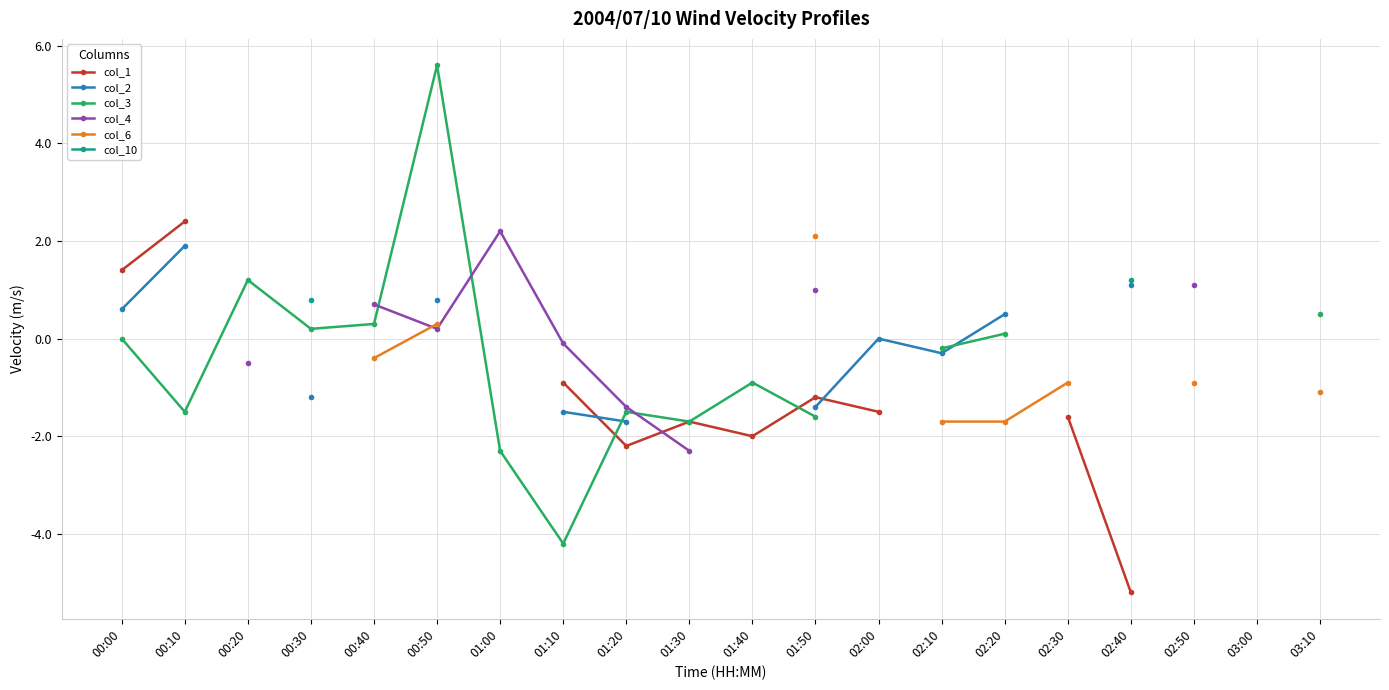

How many categories are shown in the chart?

20